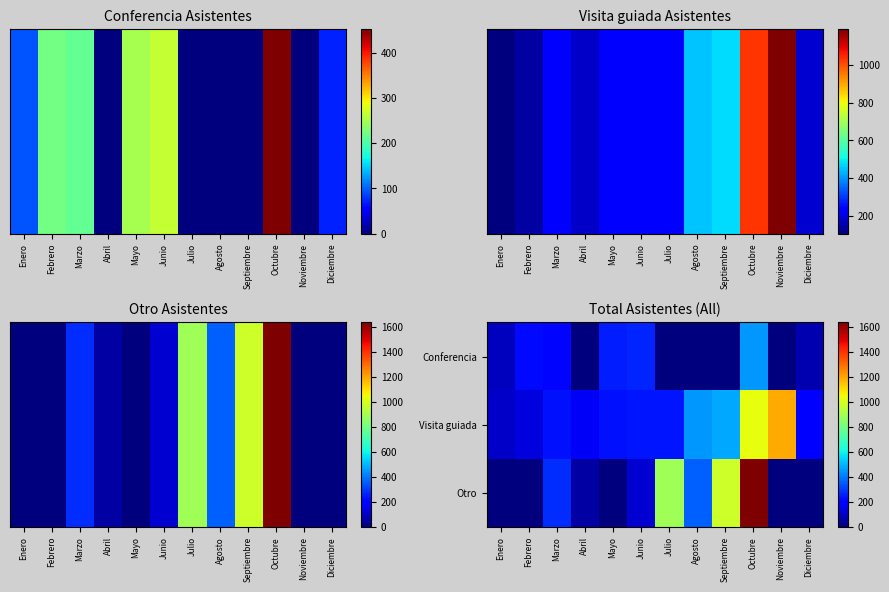

Between Diciembre and Agosto, which is larger?

Diciembre